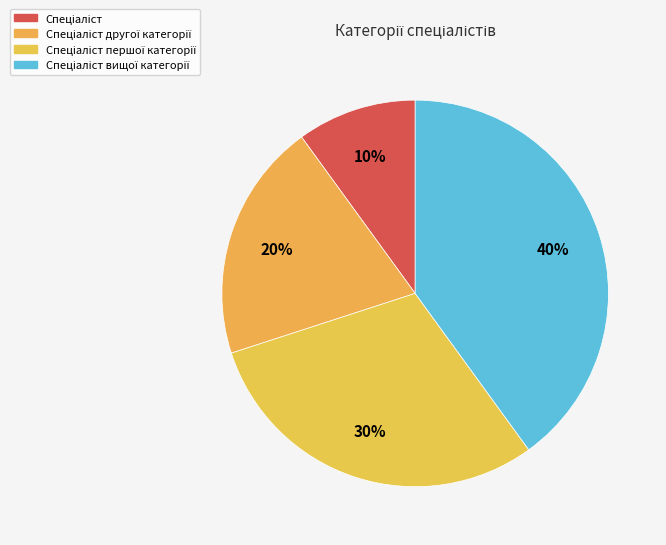

Is Спеціаліст вищої категорії the majority of the pie?

No